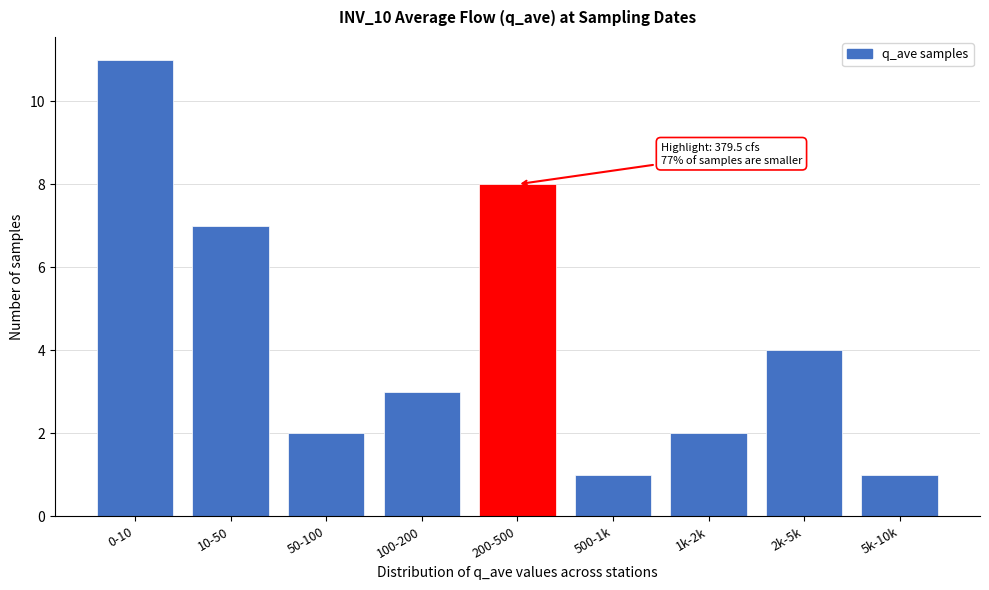

Reading left to right, extract all data points from this chart.

0-10=11	10-50=7	50-100=2	100-200=3	200-500=8	500-1k=1	1k-2k=2	2k-5k=4	5k-10k=1